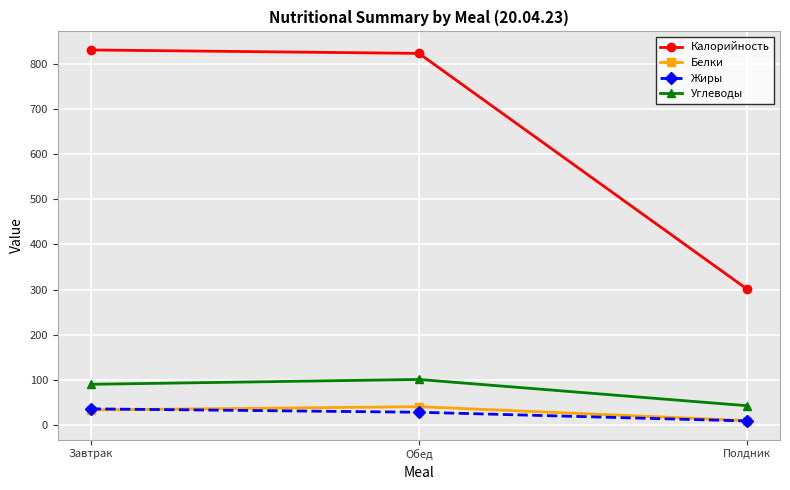

True or false: Углеводы has a value of 43.3 at Полдник.

True